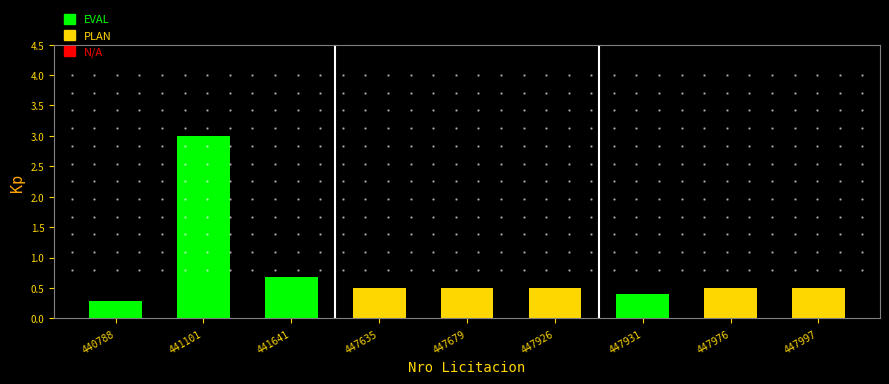

What is the maximum value shown in the chart?

3.0